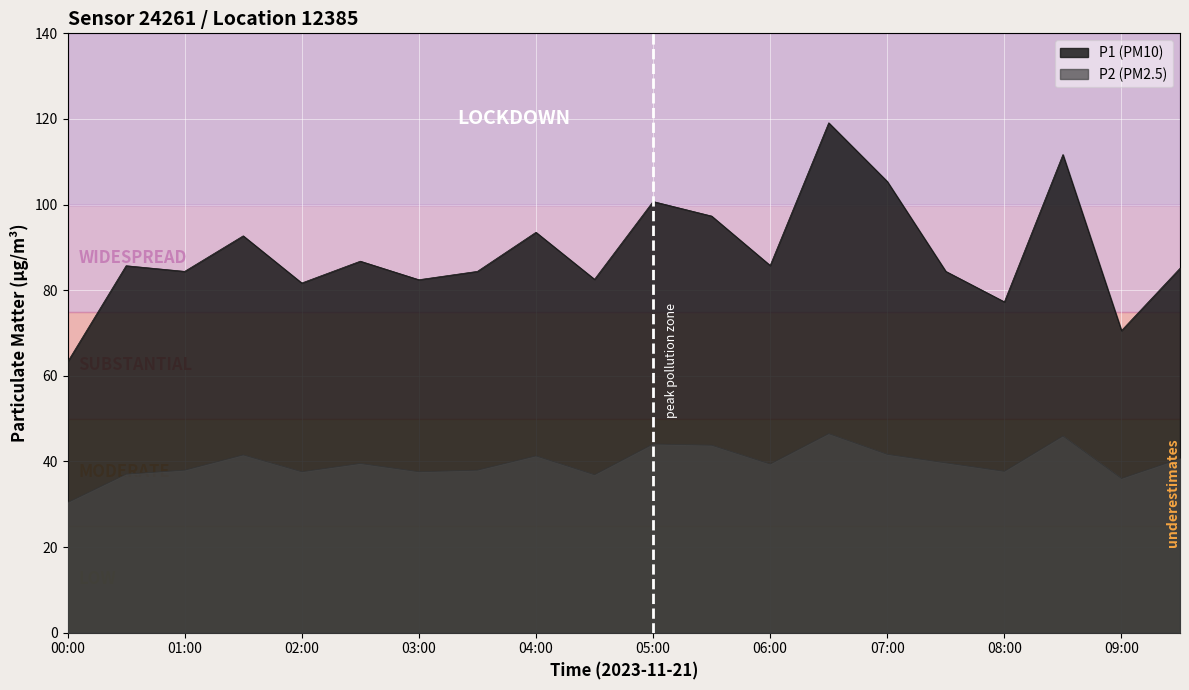

Read the P2 value at 09:30.

40.7